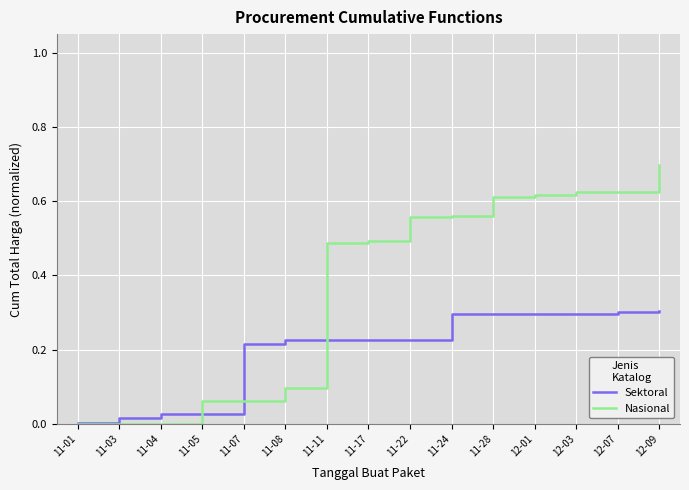

What position from the right is 11-05?

12